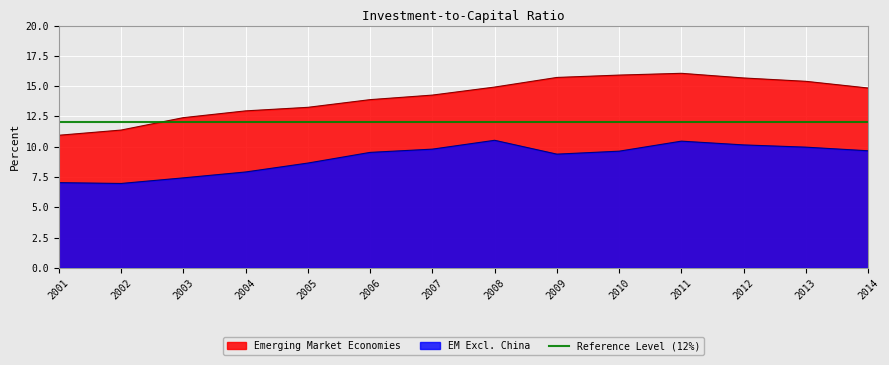

Is it true that EM Excl. China equals 15.8 at 2010?

False